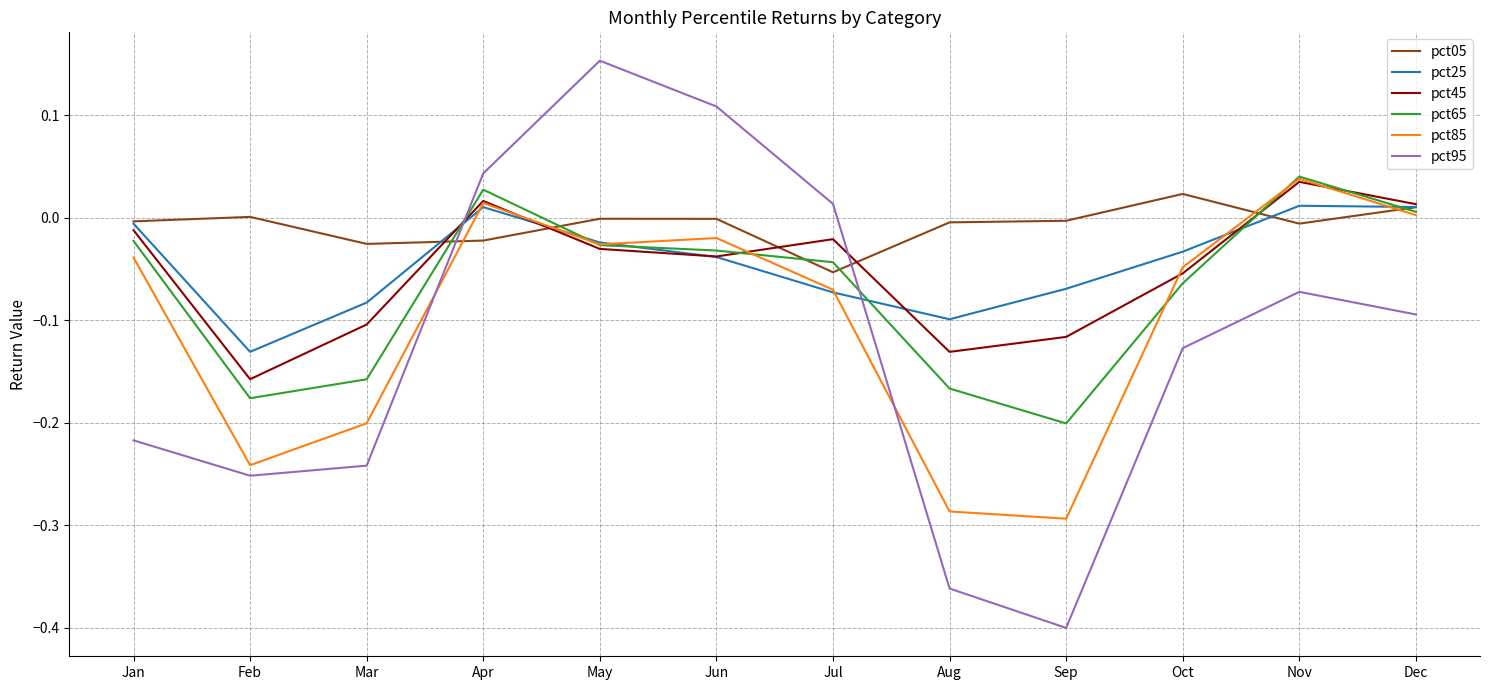

Where does the pct45 series first go above 0?

Apr